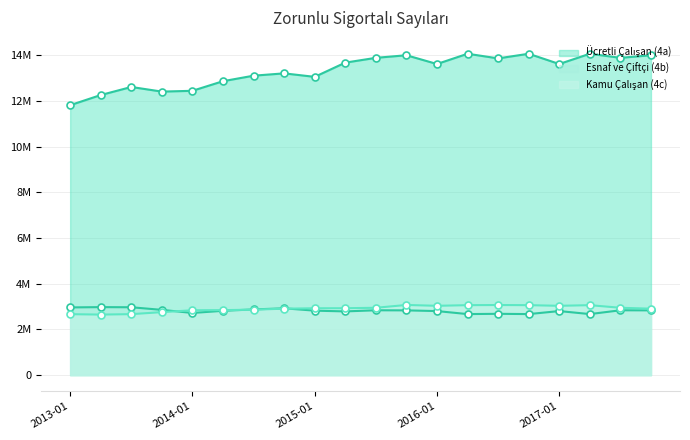

How many data points in Kamu Çalışan (4c) (line) are above 2928695?

9